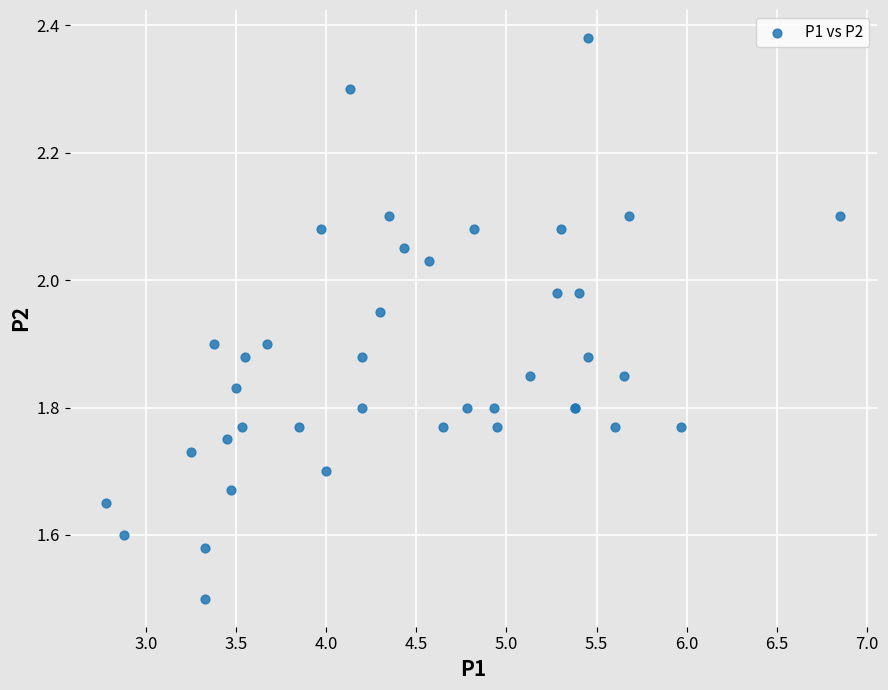

What Y value in the scatter plot is closest to 1?

1.5